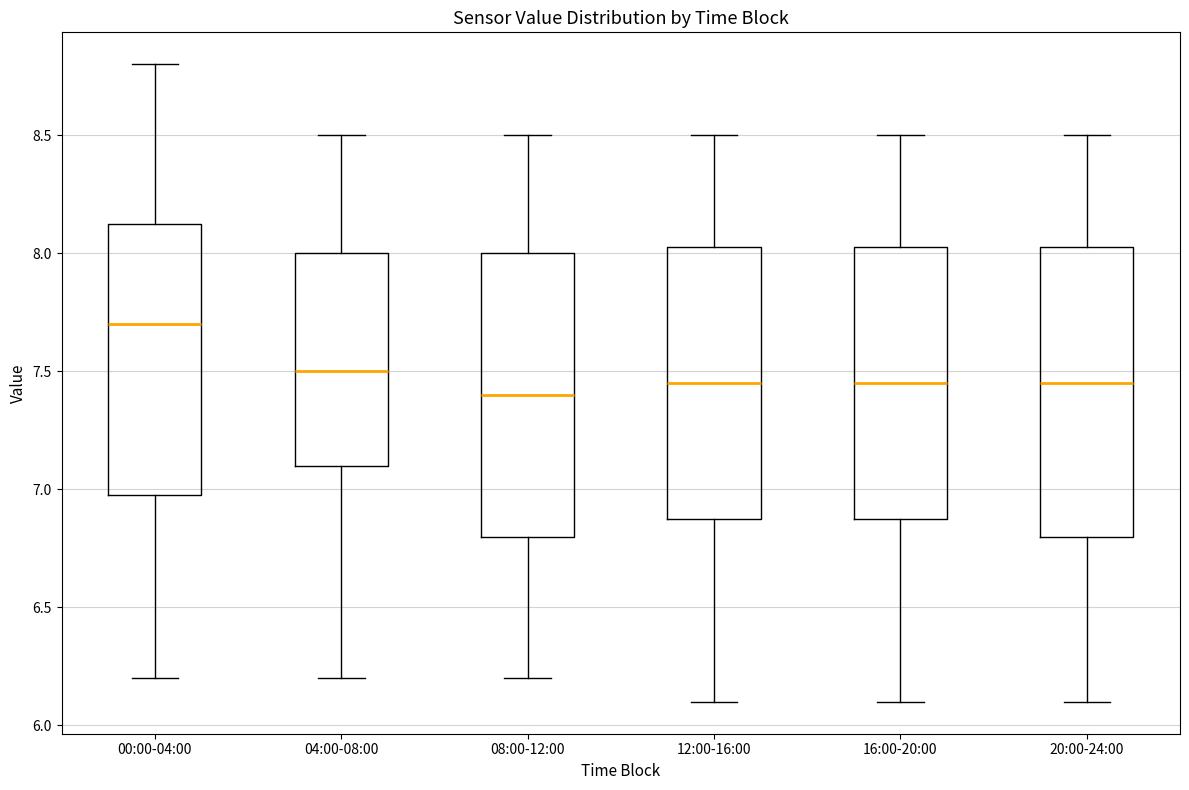

Where does the lower whisker of the box for 00:00-04:00 end on the y-axis? The values are not printed on the chart, so give them approximately, as read against the axis.

6.20